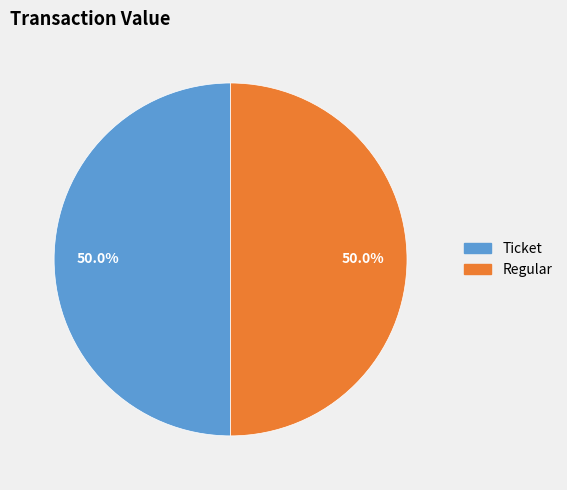

How many segments does this pie chart have?

2